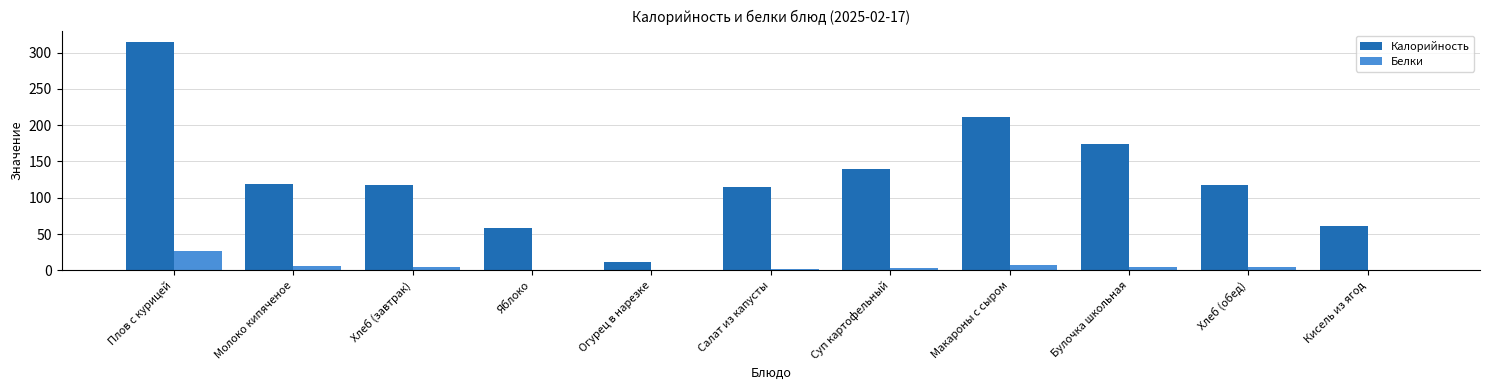

At which category does the chart reach its peak across all series?

Плов с курицей